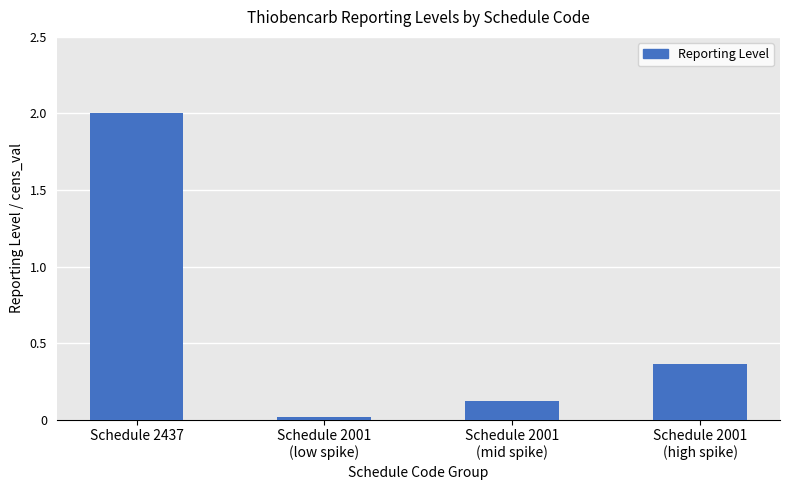

What is the label of the 1st bar from the left?

Schedule 2437